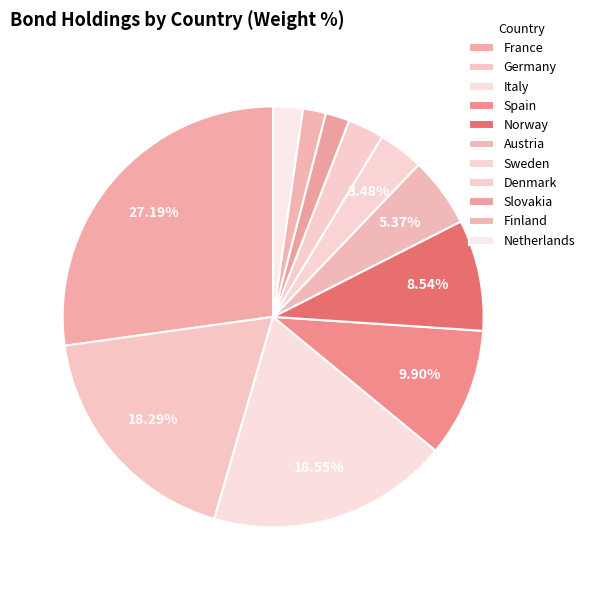

Do Austria and Slovakia together represent more than half of the pie?

No